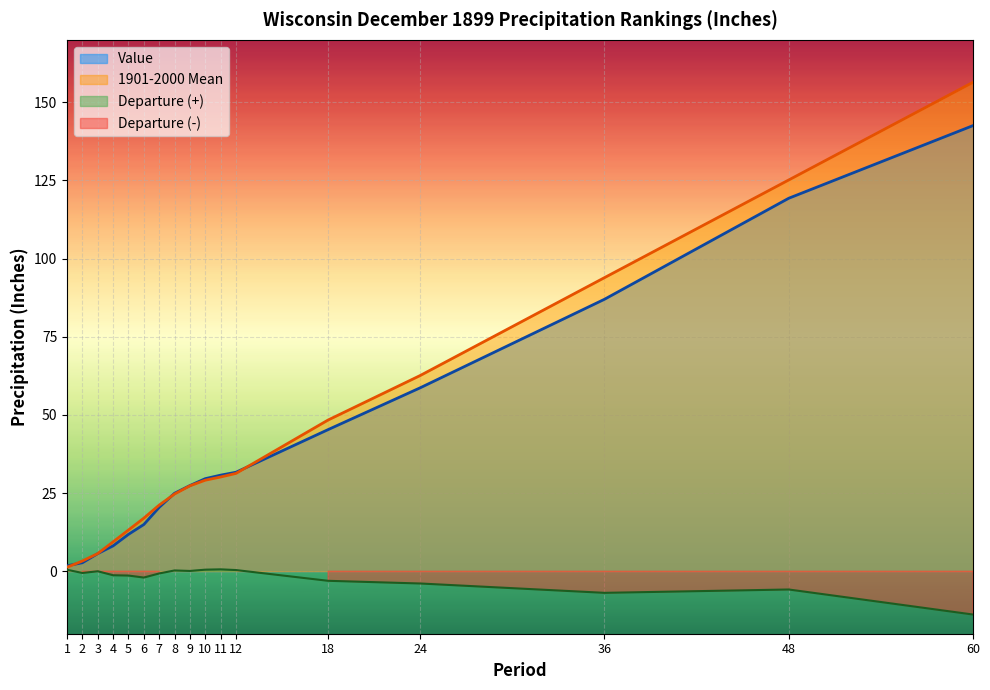

How many values in the Value series are below 27?

8